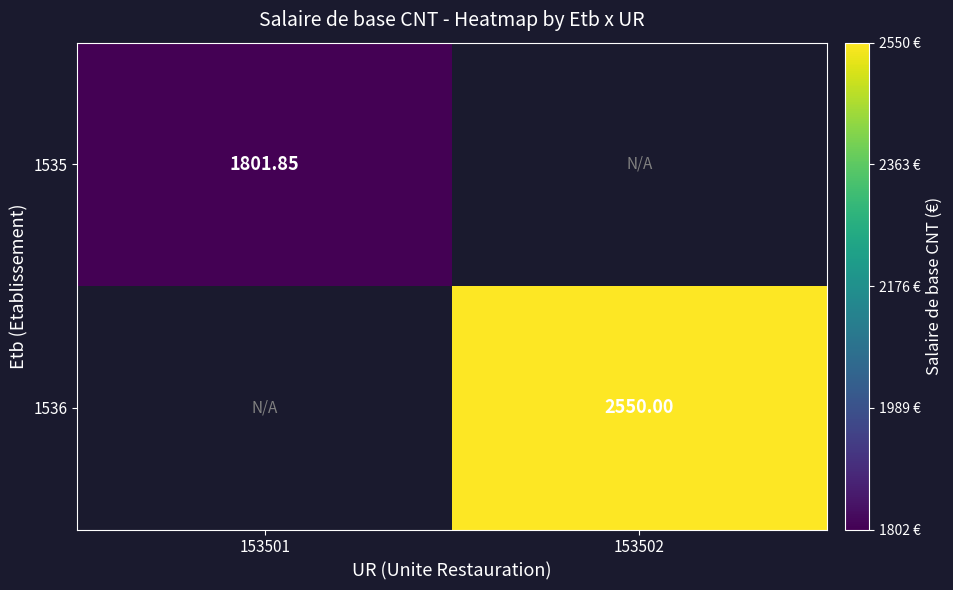

List the series in order of their overall mean, lowest first.

1535, 1536